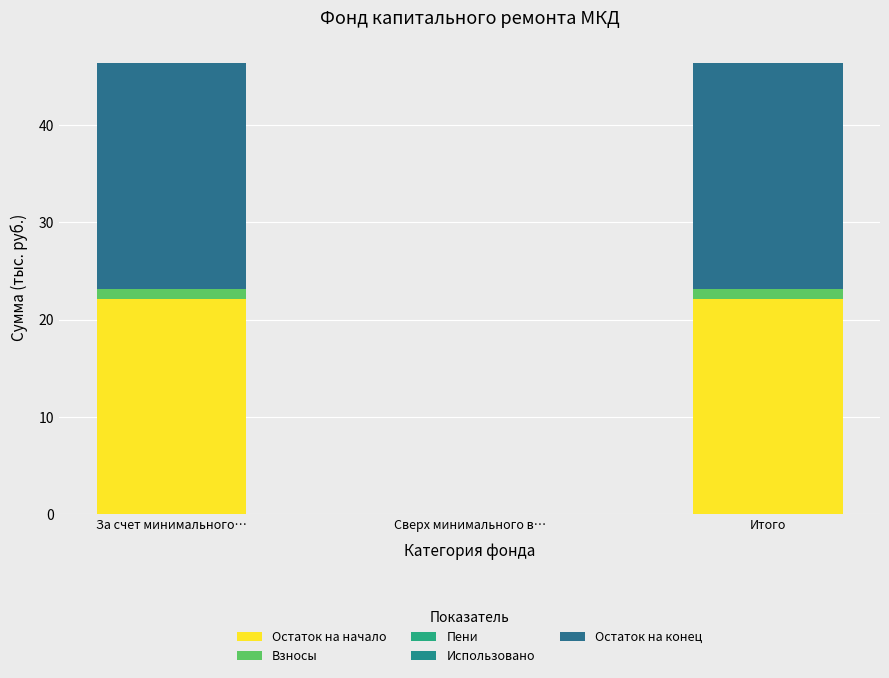

At which category is the sum across all series the highest?

За счет минимального…